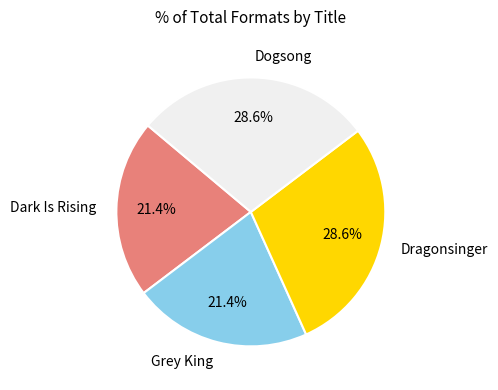

What percentage is NOT represented by Dark Is Rising?

78.6%